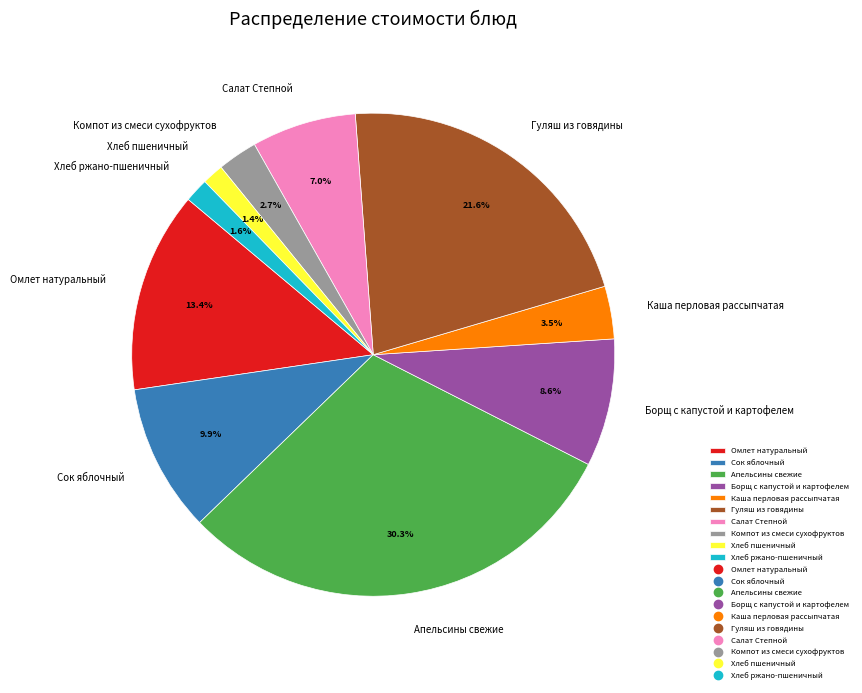

How much of the chart is everything except Хлеб пшеничный?

98.6%